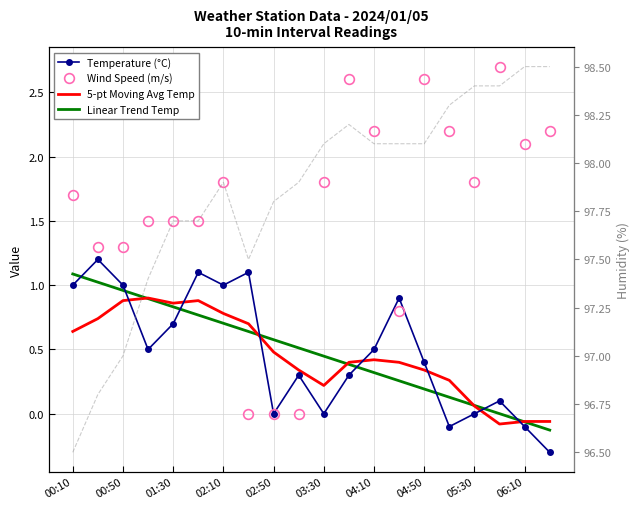

What is the difference between the maximum and second lowest values in the Temperature (°C) series?

1.3